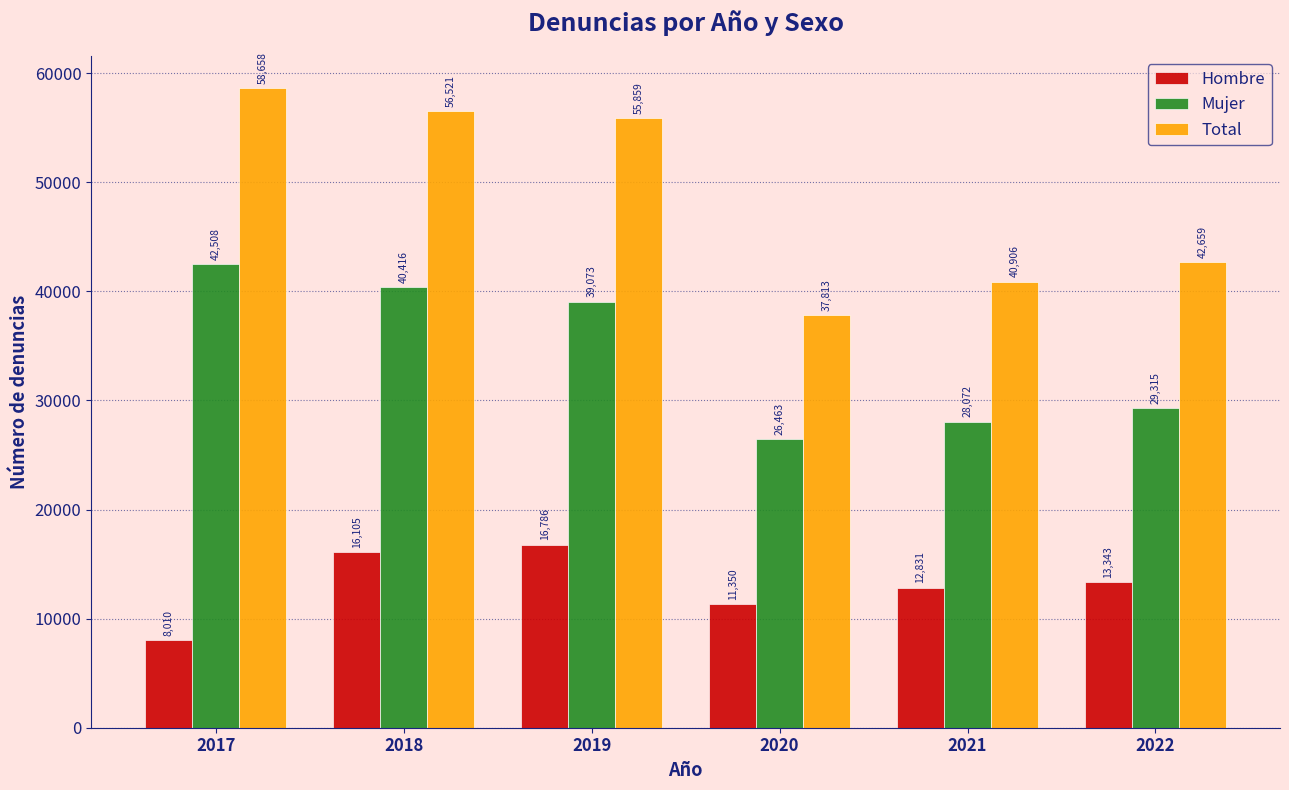

What are all the series names shown in the legend?

Hombre, Mujer, Total